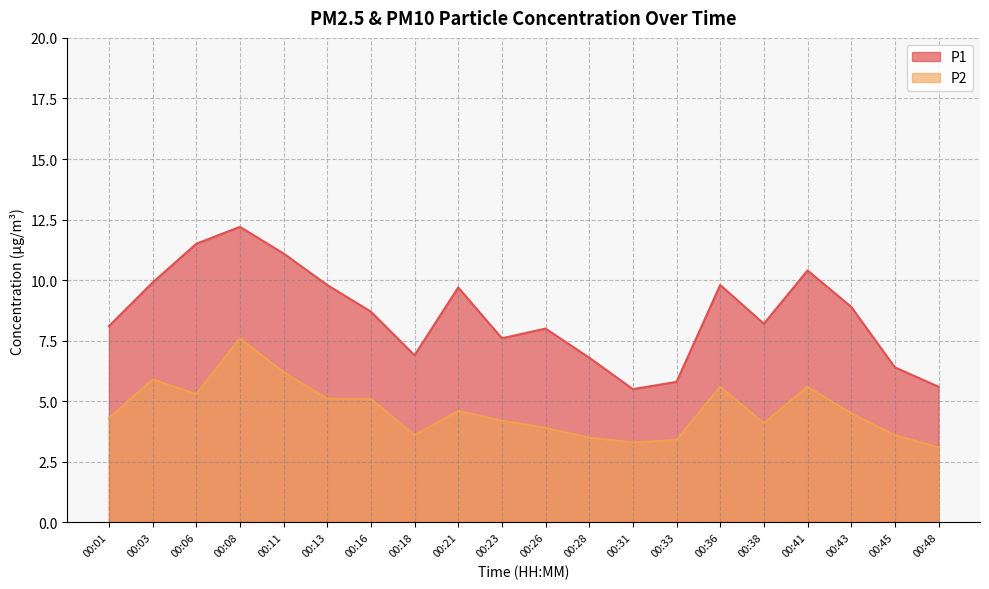

Which series changed the most between 00:23 and 00:38?

P1